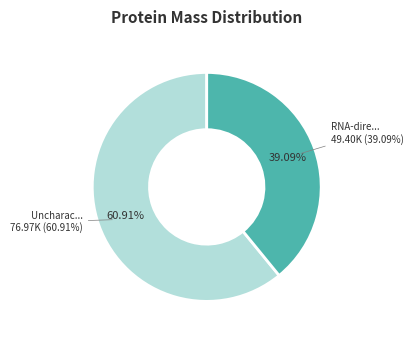

To the nearest percent, what percentage of the pie is tr|A0A1L3KEI2|A0A1L3KEI2_9VIRU?

39%